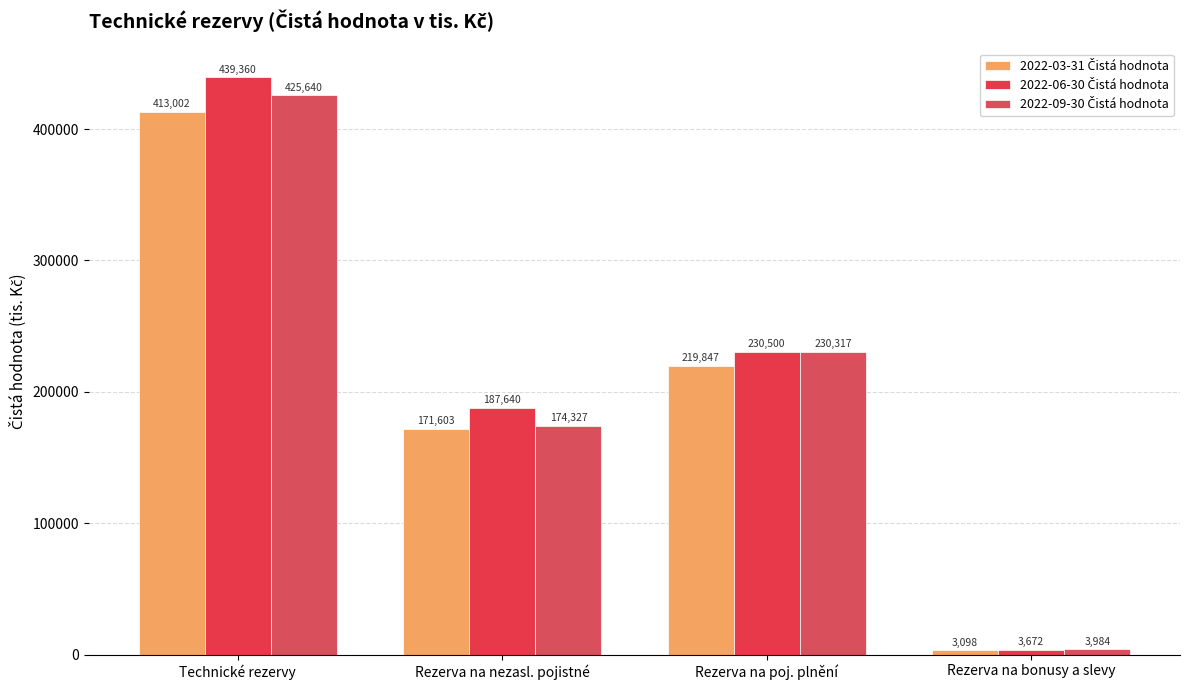

Which series changed the most between Rezerva na poj. plnění and Rezerva na bonusy a slevy?

2022-06-30 Čistá hodnota